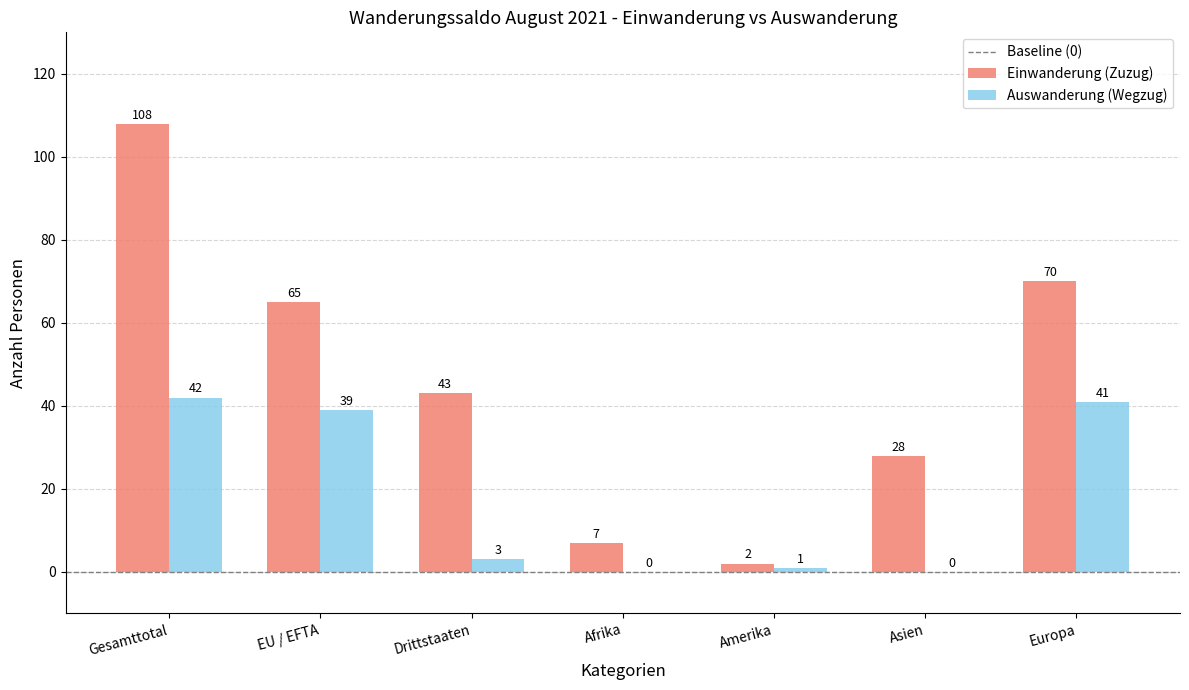

The value of Einwanderung (Zuzug) at Europa is 70. True or false?

True